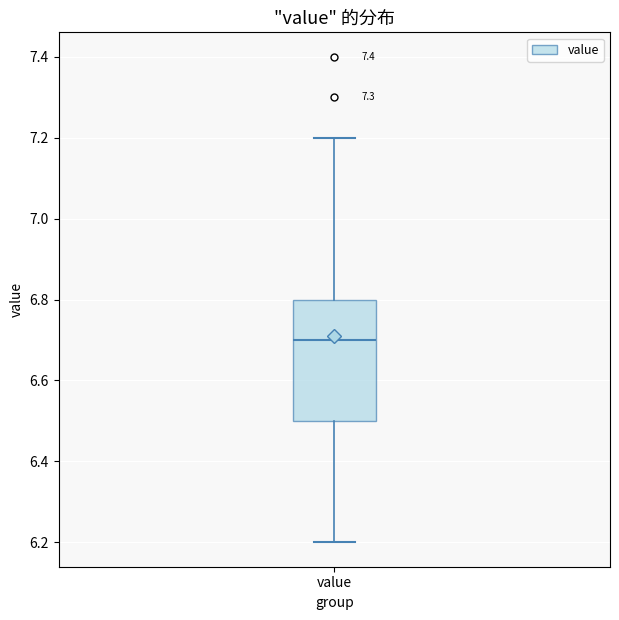

Transcribe this box plot: give where the median line is, the range the box spans, and where the two whiskers end, as read against the y-axis. The values are not printed on the chart, so give them approximately, as read against the axis.

median 6.7, box 6.5 to 6.8, whiskers 6.2 to 7.2